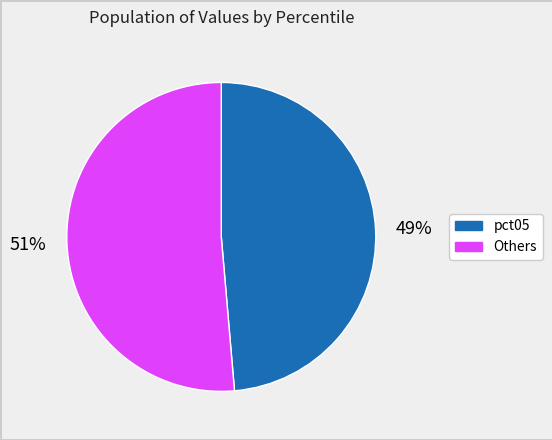

How many segments does this pie chart have?

2